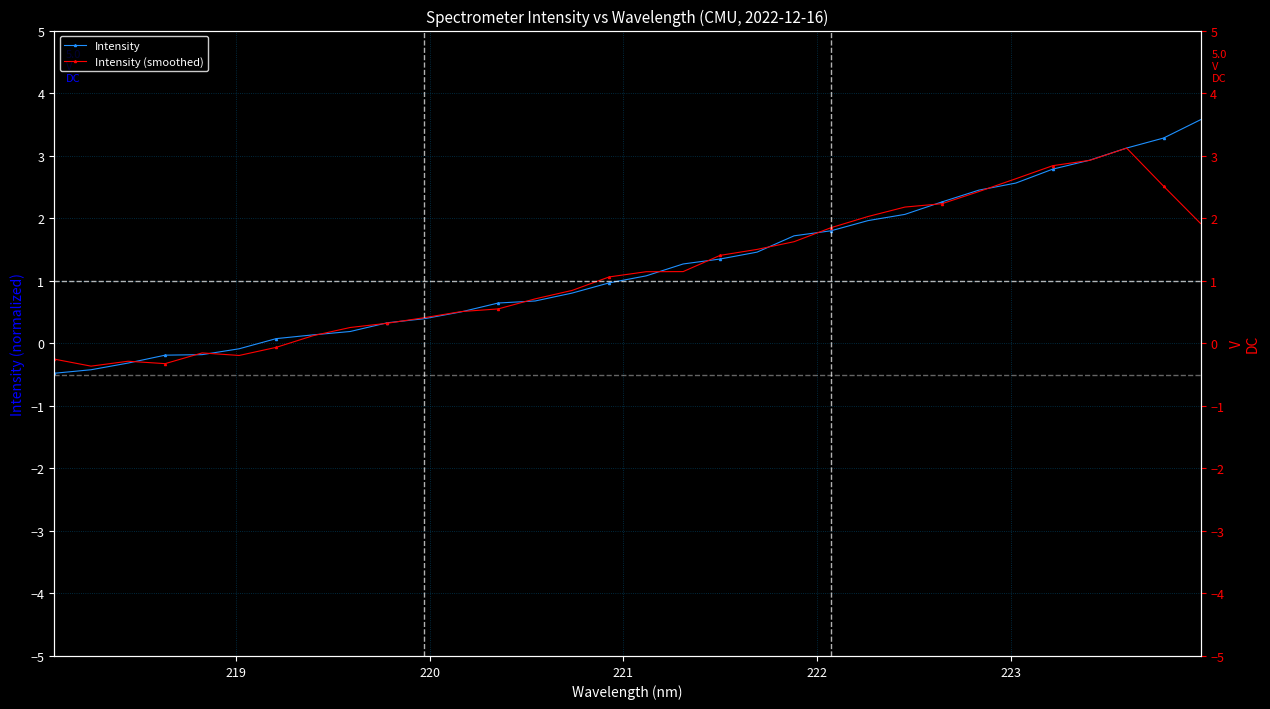

True or false: Intensity has more than 2 interior local peaks.

False